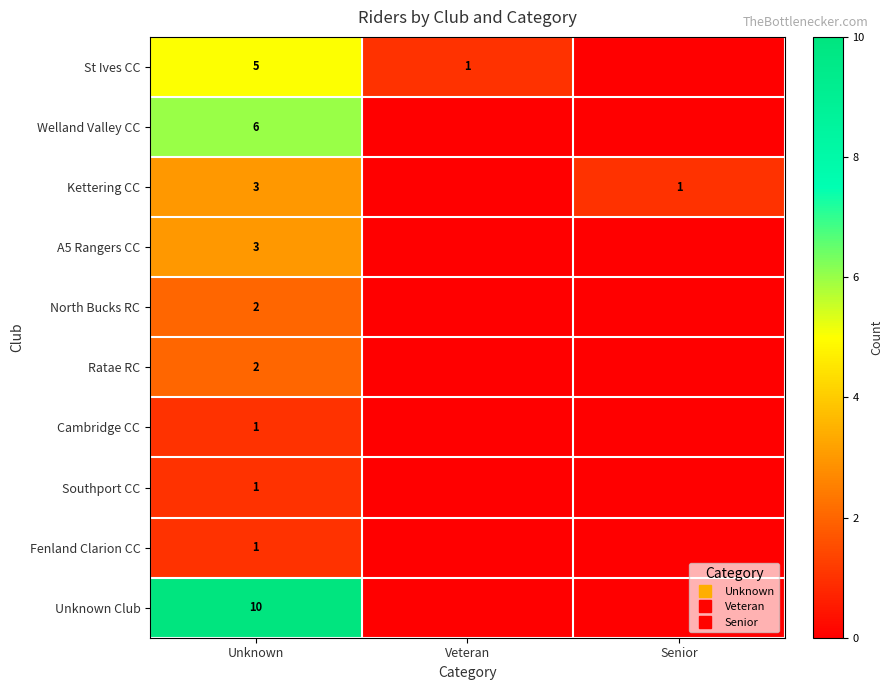

What is the difference between the Cambridge CC values at Unknown and Veteran?

1